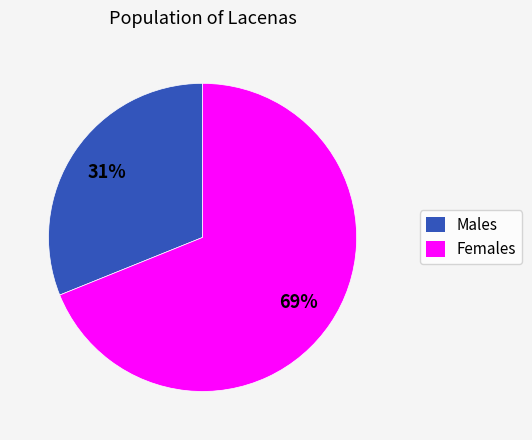

Does any single category account for the majority?

Yes